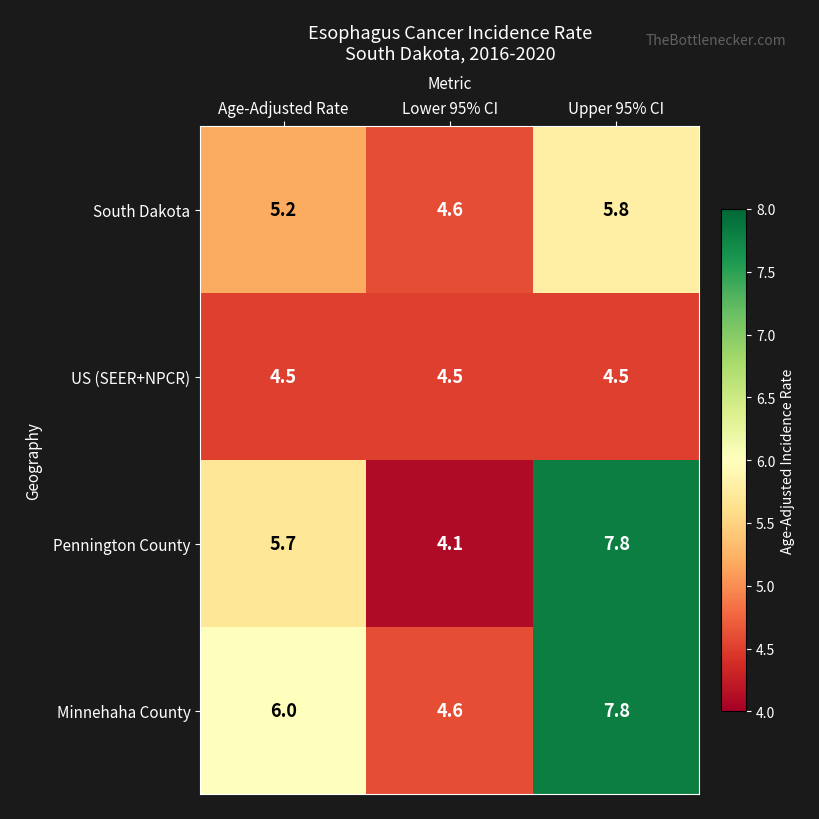

List the series in order of their overall mean, lowest first.

US (SEER+NPCR), South Dakota, Pennington County, Minnehaha County